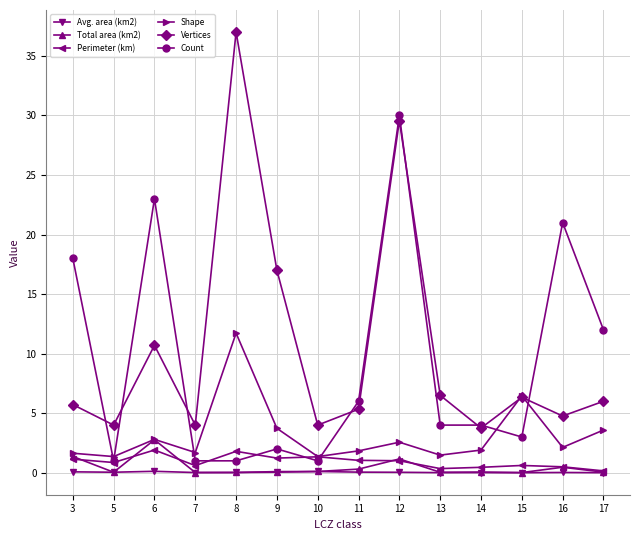

Is this an area chart (filled region under the line)?

No